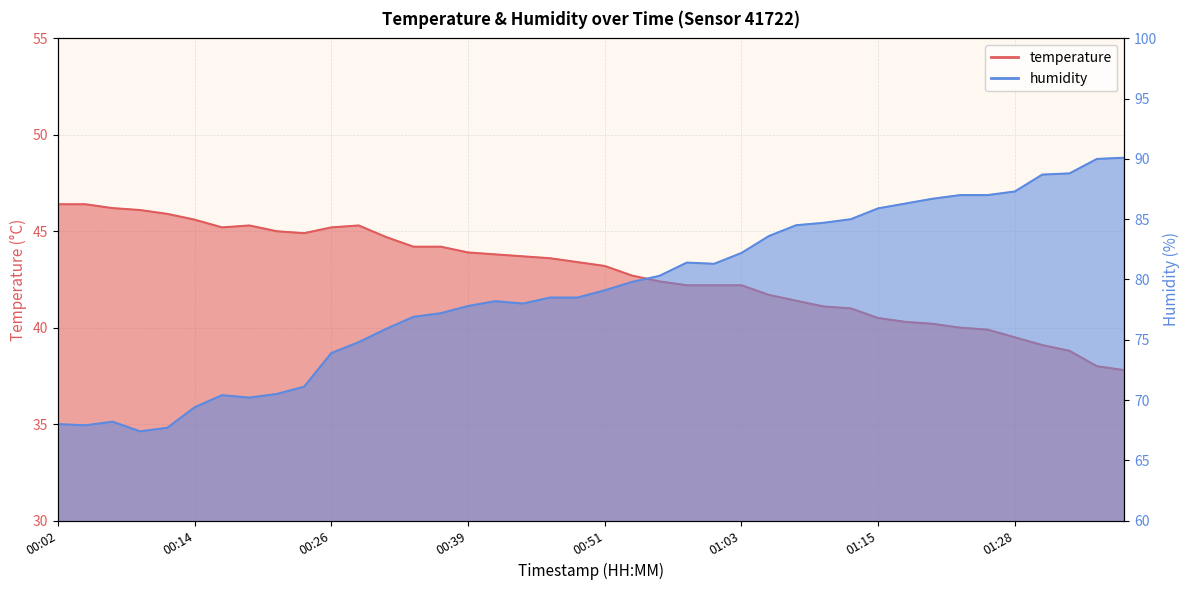

True or false: humidity and temperature cross at least once.

False